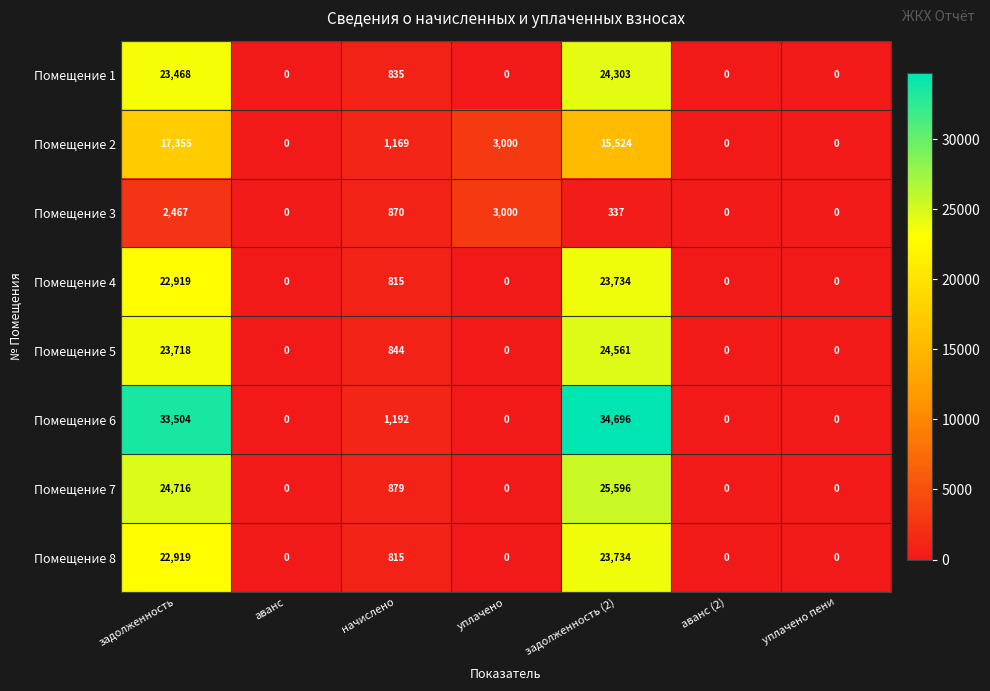

Which category has the highest value in the Помещение 7 series?

задолженность (2)